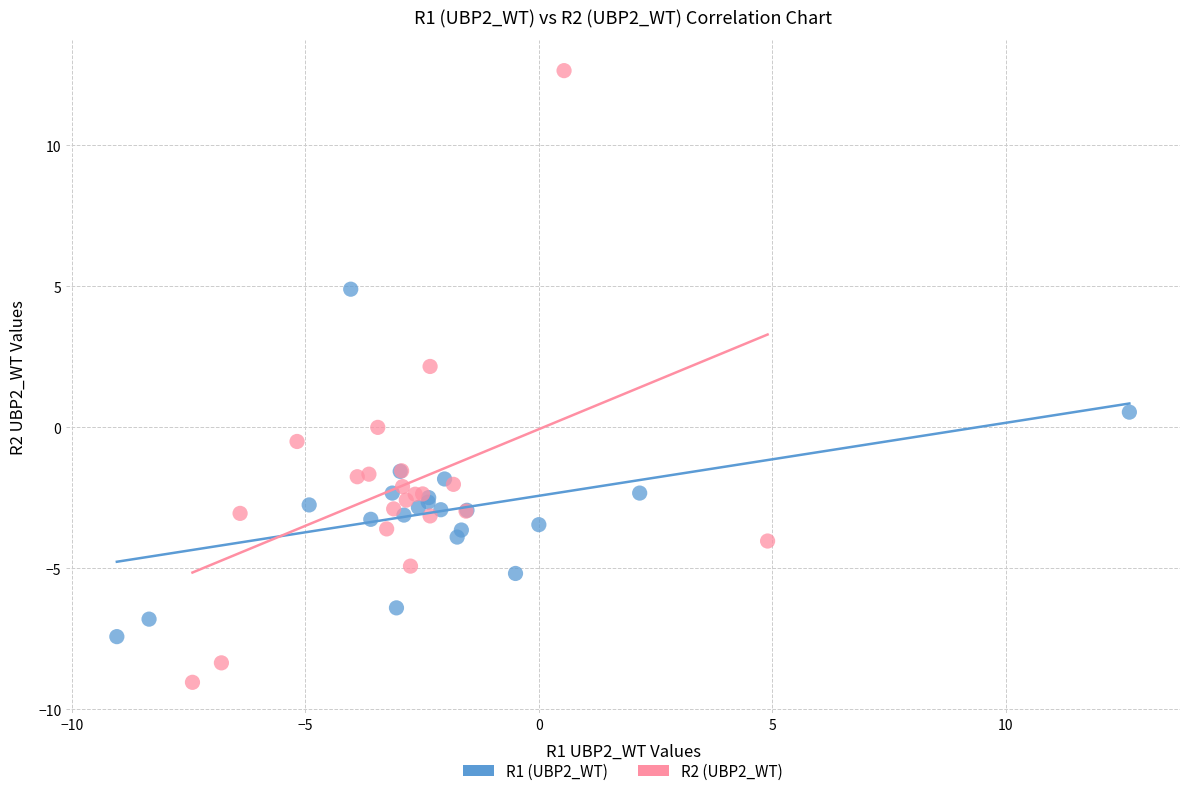

Which series has the widest spread of Y values?

R2 (UBP2_WT)